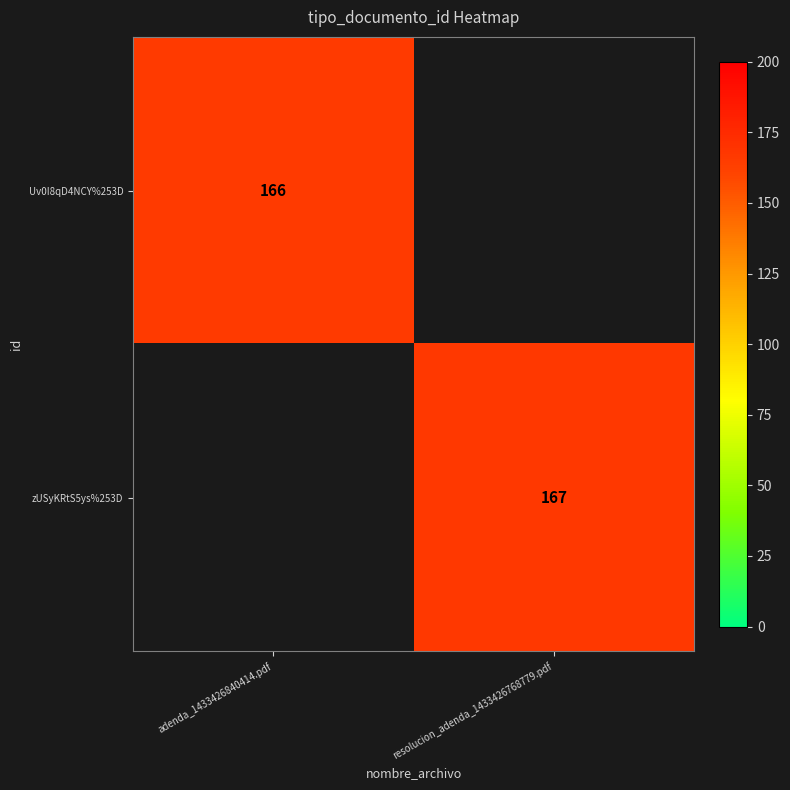

Is it true that zUSyKRtS5ys%253D equals 295 at resolucion_adenda_1433426768779.pdf?

False